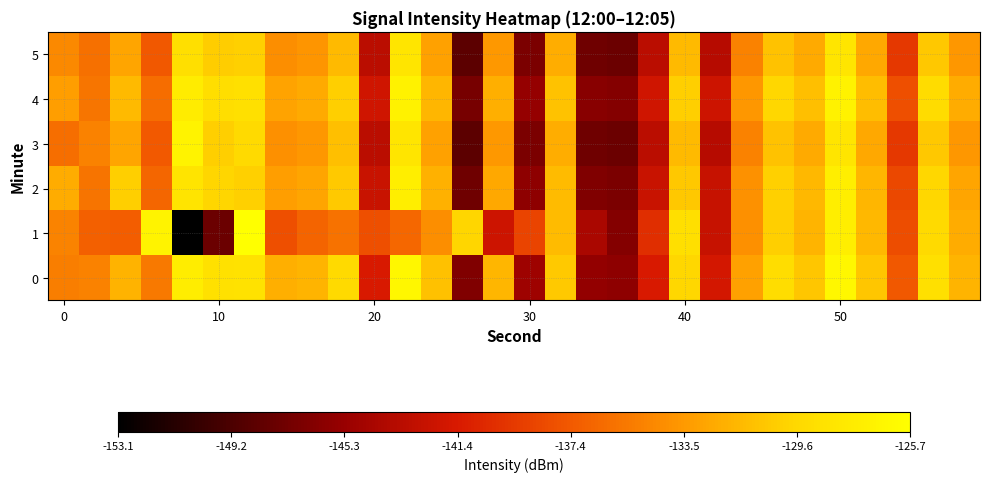

List the series in order of their peak value, lowest first.

5, 2, 4, 3, 0, 1